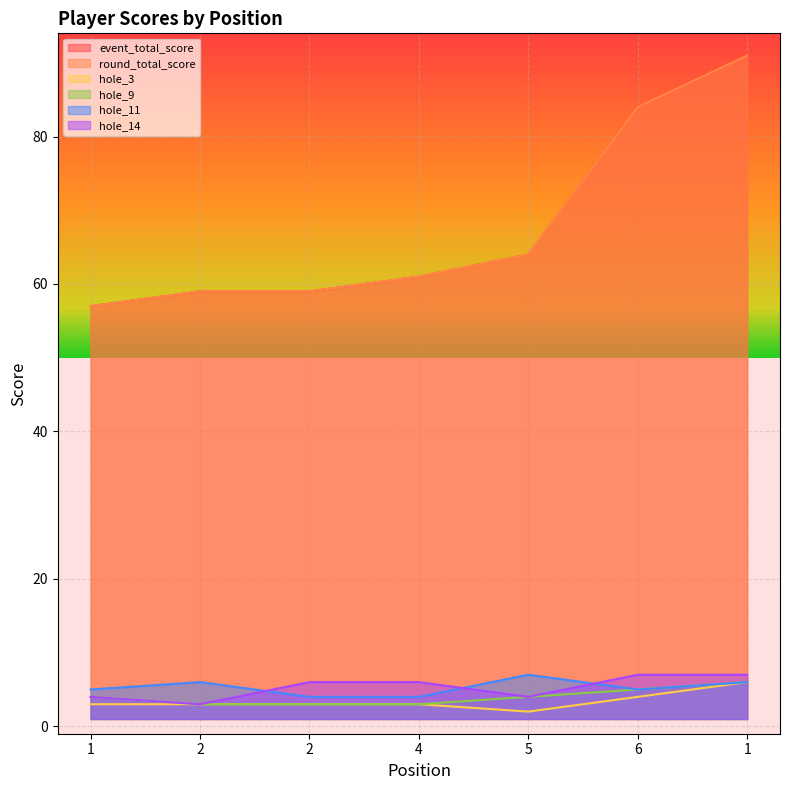

Reading left to right, list all the values displayed in this chart.

event_total_score: 57	59	59	61	64	84	91
round_total_score: 57	59	59	61	64	84	91
hole_3: 3	3	3	3	2	4	6
hole_9: 4	3	3	3	4	5	6
hole_11: 5	6	4	4	7	5	6
hole_14: 4	3	6	6	4	7	7